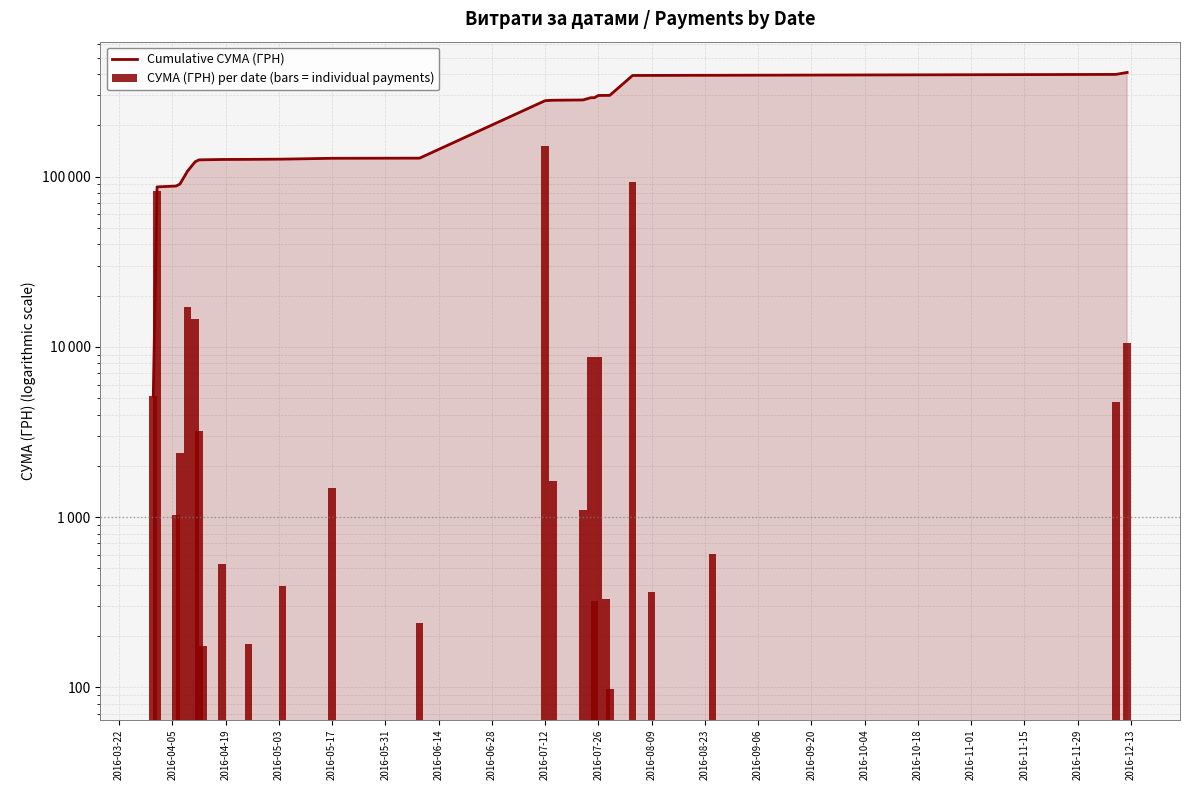

List the series in order of their peak value, lowest first.

СУМА (ГРН) per date (bars = individual payments), Cumulative СУМА (ГРН)